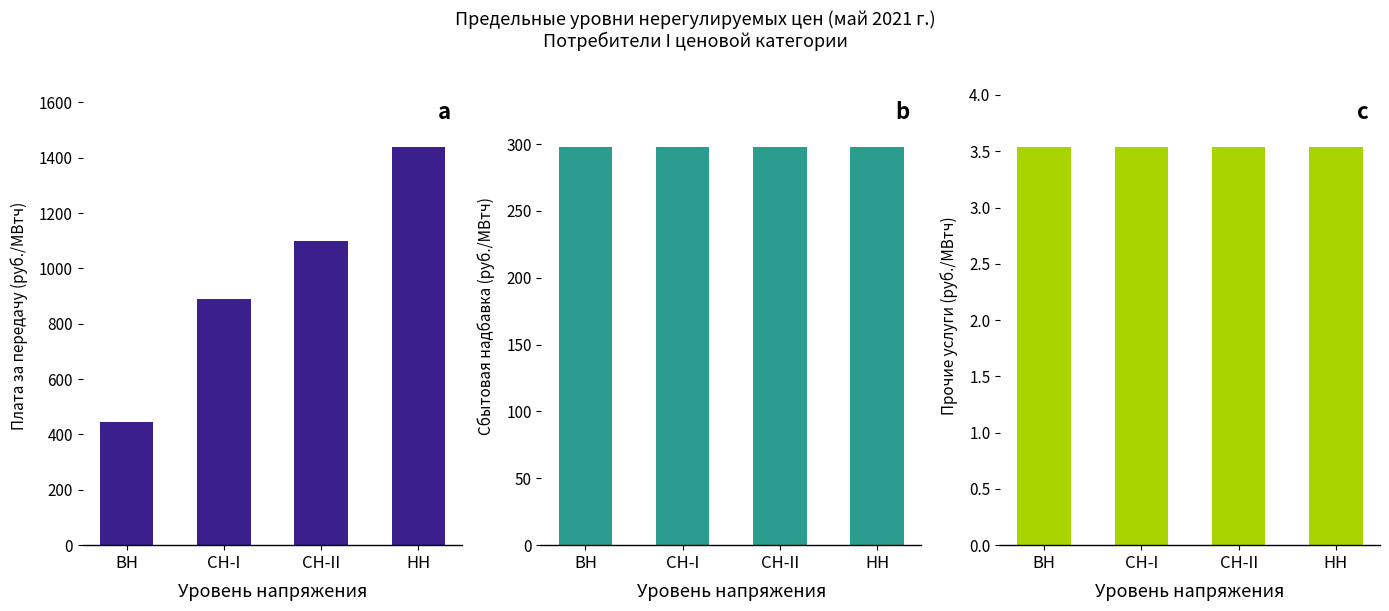

Reading right to left, transcribe all the data shown in this chart.

Плата за передачу (руб./МВтч): НН=1440.0	СН-II=1100.0	СН-I=890.0	ВН=444.7
Сбытовая надбавка (руб./МВтч): НН=298.0	СН-II=298.0	СН-I=298.0	ВН=298.0
Прочие услуги (руб./МВтч): НН=3.5	СН-II=3.5	СН-I=3.5	ВН=3.5